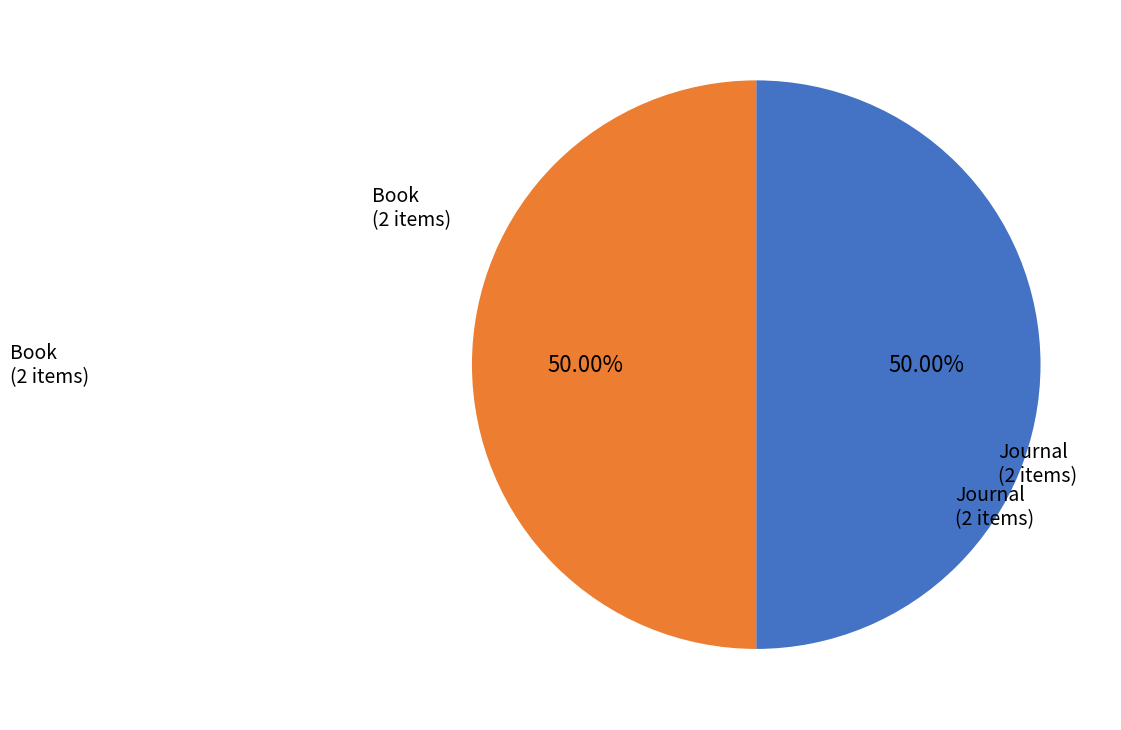

Count the number of slices in the pie.

2